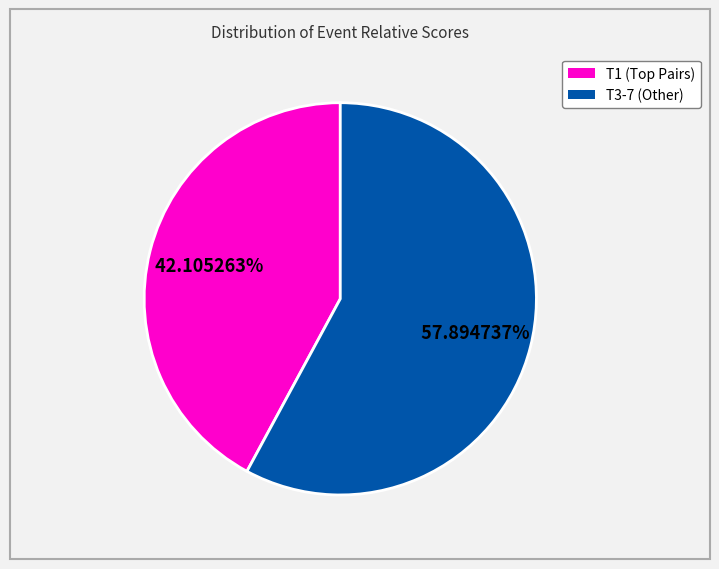

Count the number of slices in the pie.

2